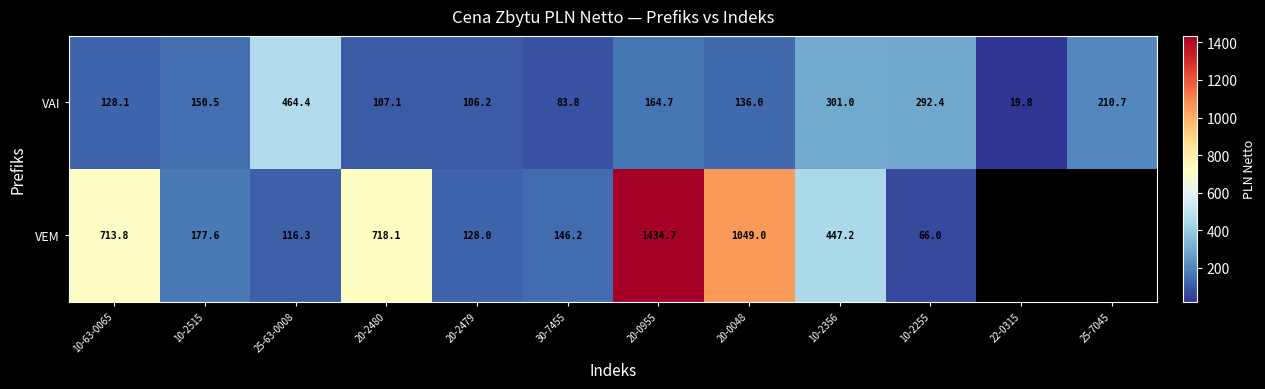

What is the difference between the VEM values at 10-2515 and 20-0048?

871.4